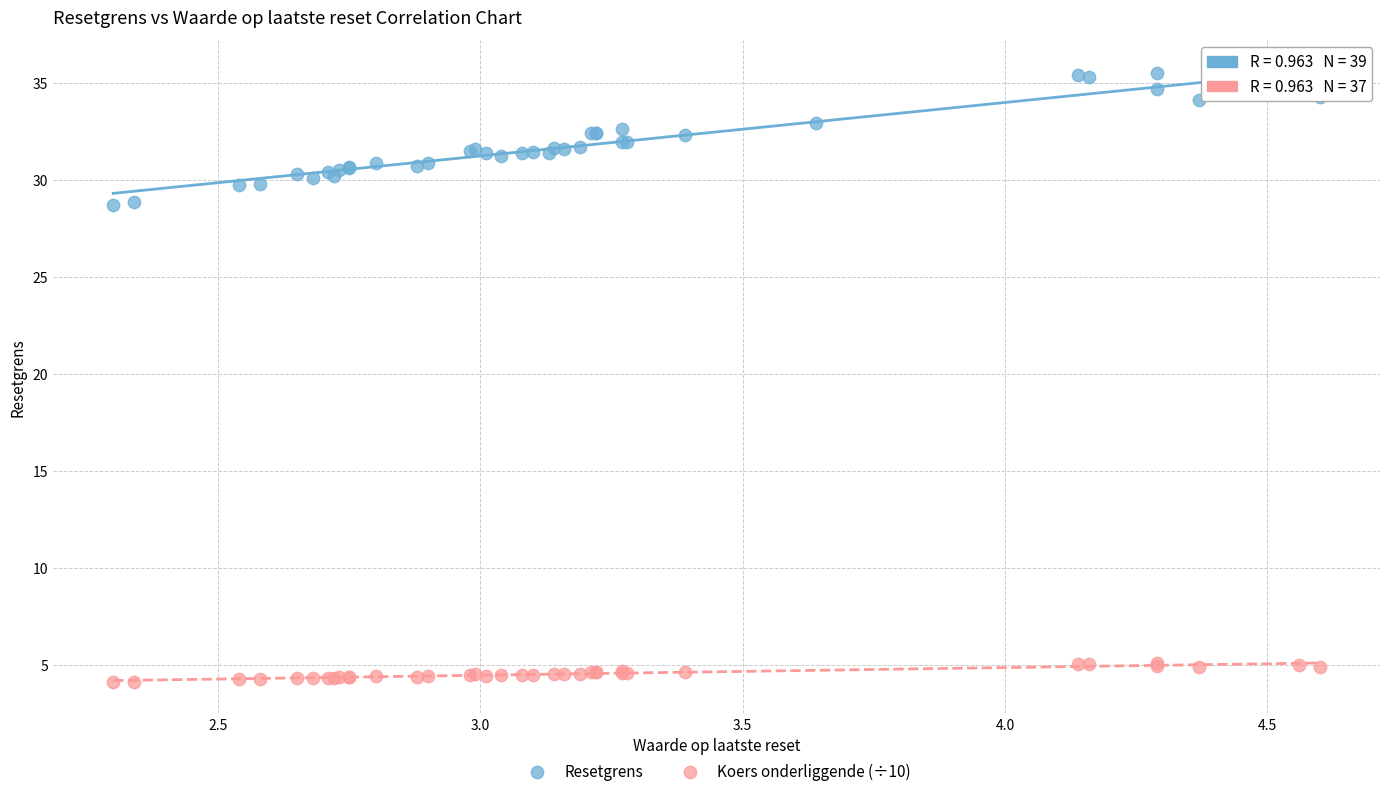

Which series reaches the minimum Y coordinate?

Koers onderliggende (÷10)